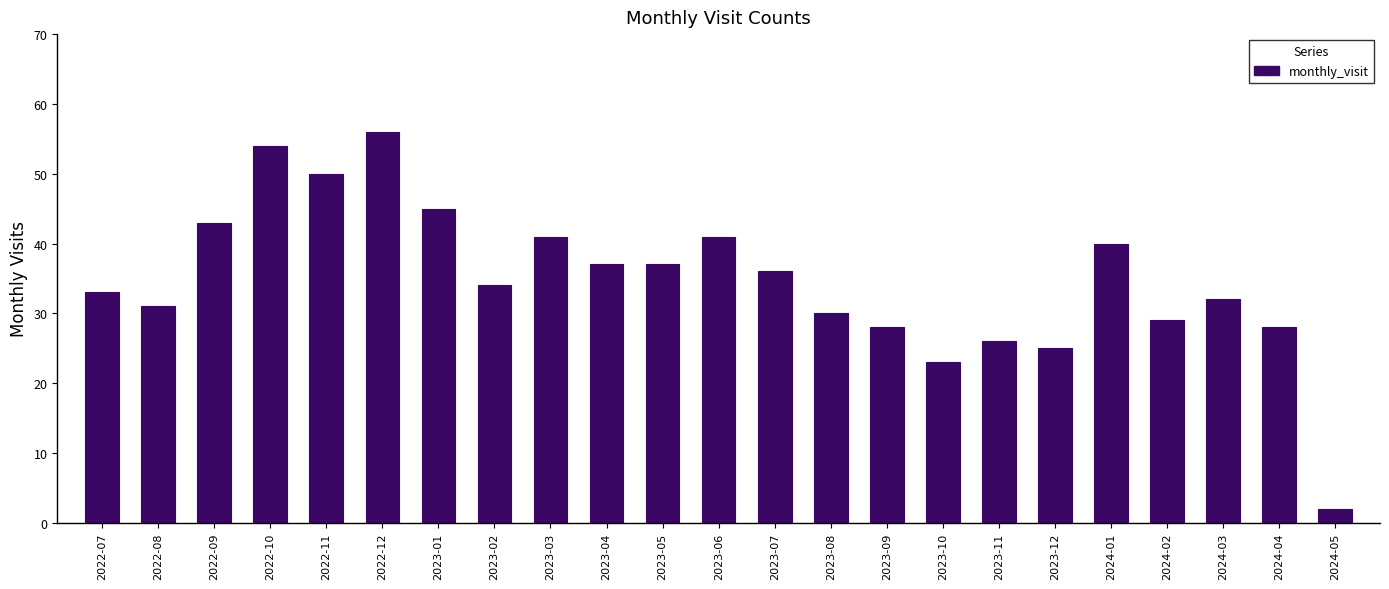

The chart shows a value of 53 at 2023-05. True or false?

False